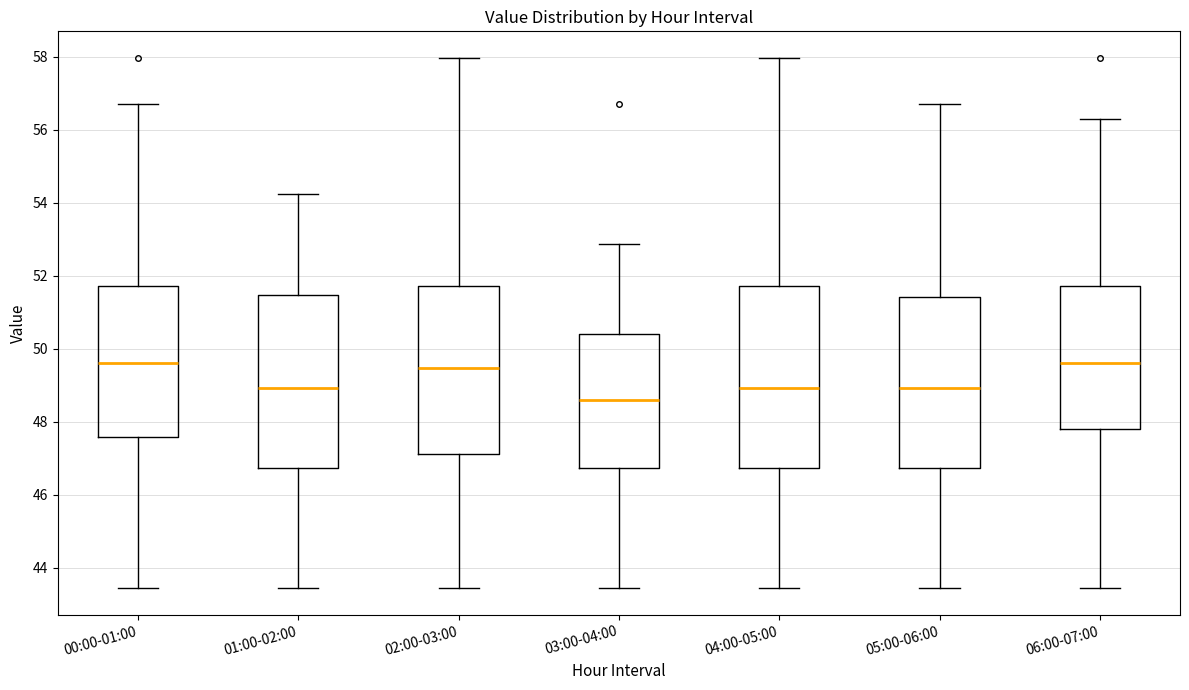

Reading left to right, read every box against the y-axis: the position of its median line, the range the box covers, and the ends of its whiskers. The values are not printed on the chart, so give them approximately, as read against the axis.

00:00-01:00: median 49.6, box 47.6 to 51.8, whiskers 43.4 to 56.8
01:00-02:00: median 49.0, box 46.8 to 51.4, whiskers 43.4 to 54.2
02:00-03:00: median 49.4, box 47.2 to 51.8, whiskers 43.4 to 58.0
03:00-04:00: median 48.6, box 46.8 to 50.4, whiskers 43.4 to 52.8
04:00-05:00: median 49.0, box 46.8 to 51.8, whiskers 43.4 to 58.0
05:00-06:00: median 49.0, box 46.8 to 51.4, whiskers 43.4 to 56.8
06:00-07:00: median 49.6, box 47.8 to 51.8, whiskers 43.4 to 56.4